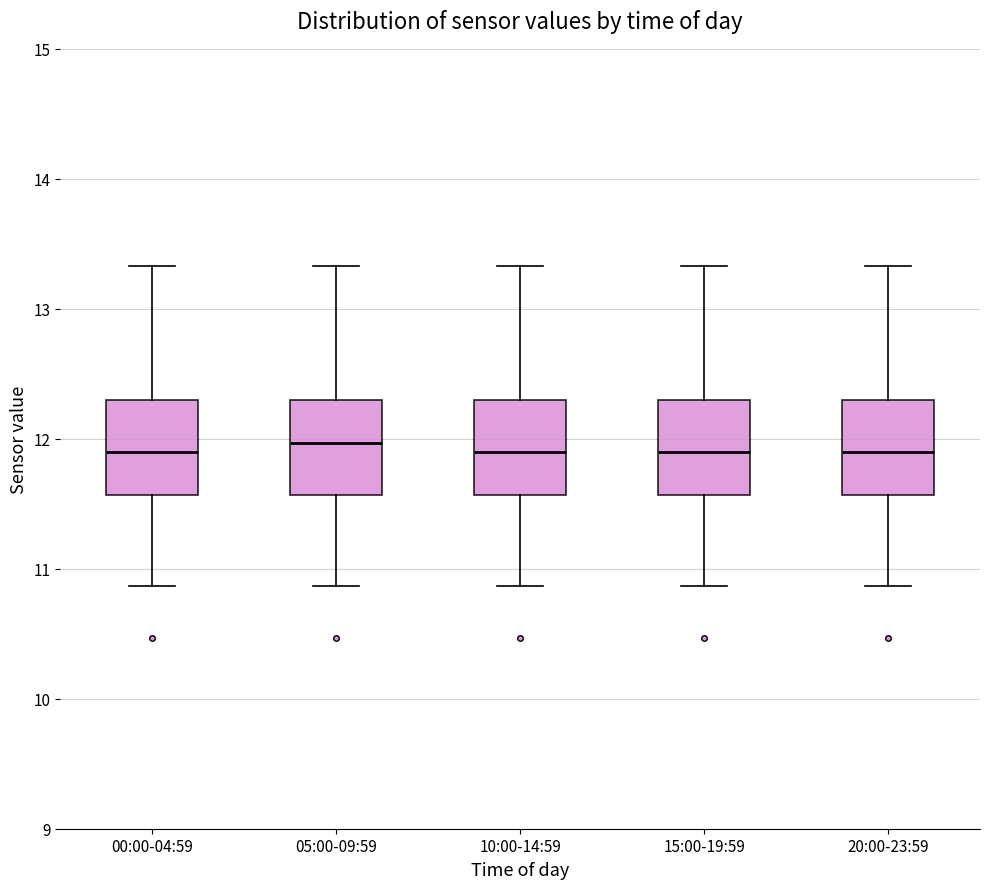

Where does the median line of the box for 00:00-04:59 sit on the y-axis? The values are not printed on the chart, so give them approximately, as read against the axis.

11.9